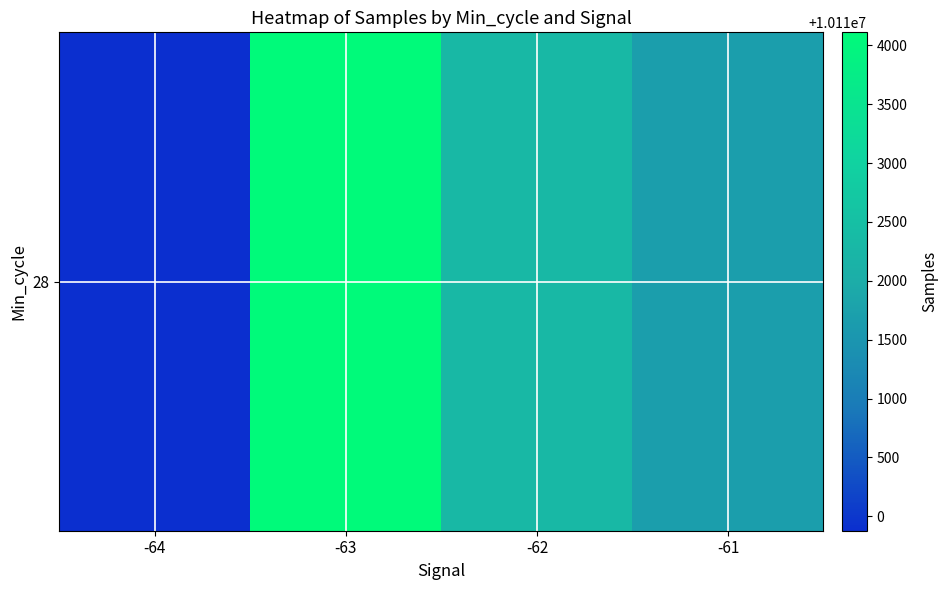

Count the number of values greater than 10112315.

2